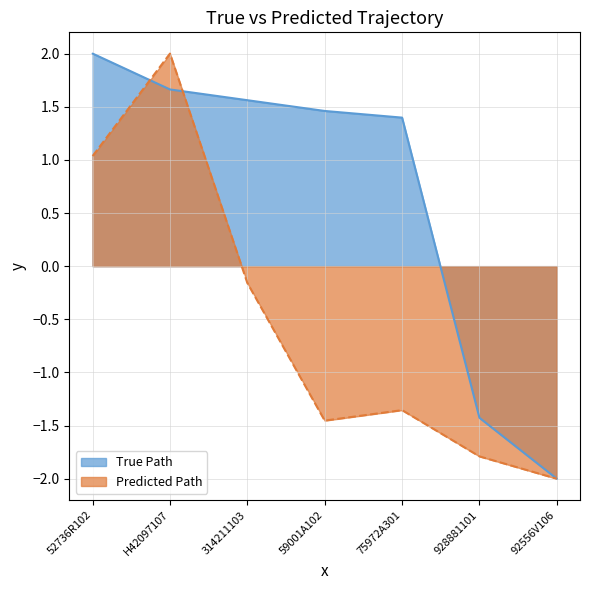

Which has a higher value, 928881101 or 92556V106?

928881101